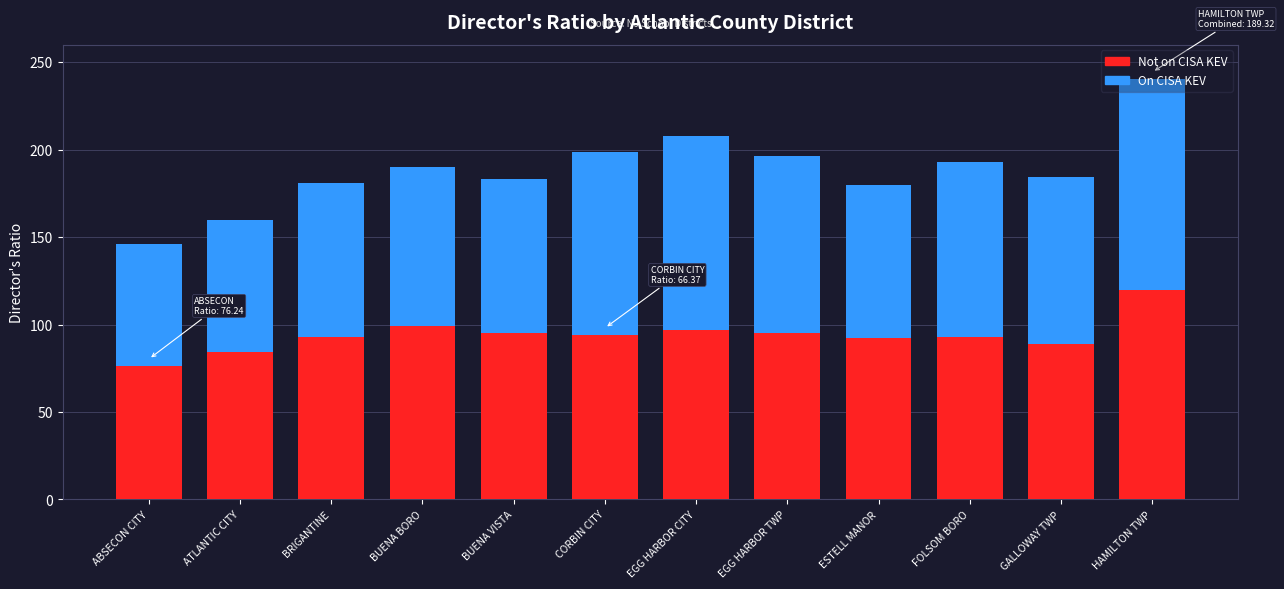

Is it true that Not on CISA KEV equals 97.0 at EGG HARBOR CITY?

True